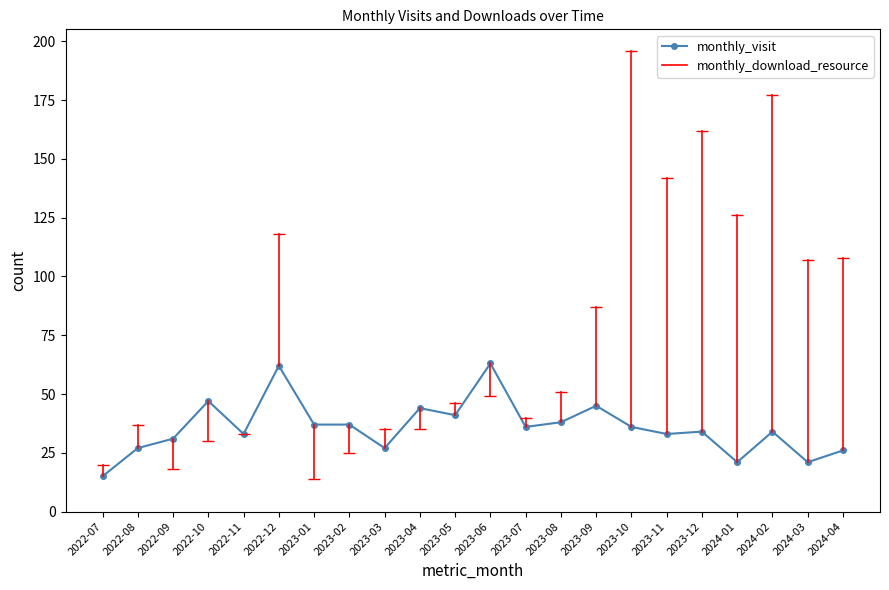

Which category has the lowest value across all series?

2022-07